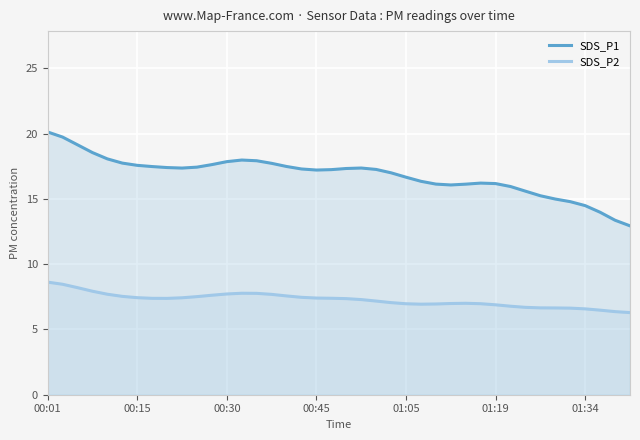

How many lines are shown in the chart?

2